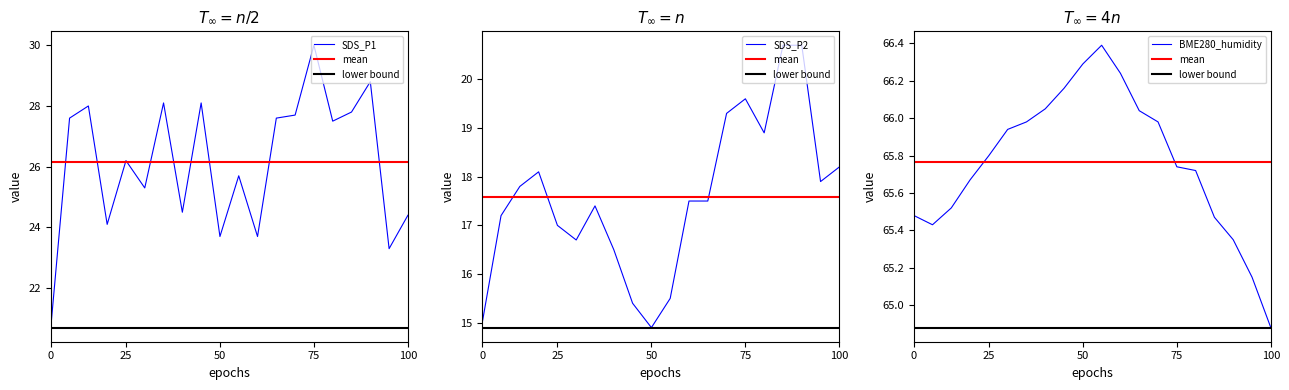

Is it true that SDS_P2 equals 20.5 at 50?

False